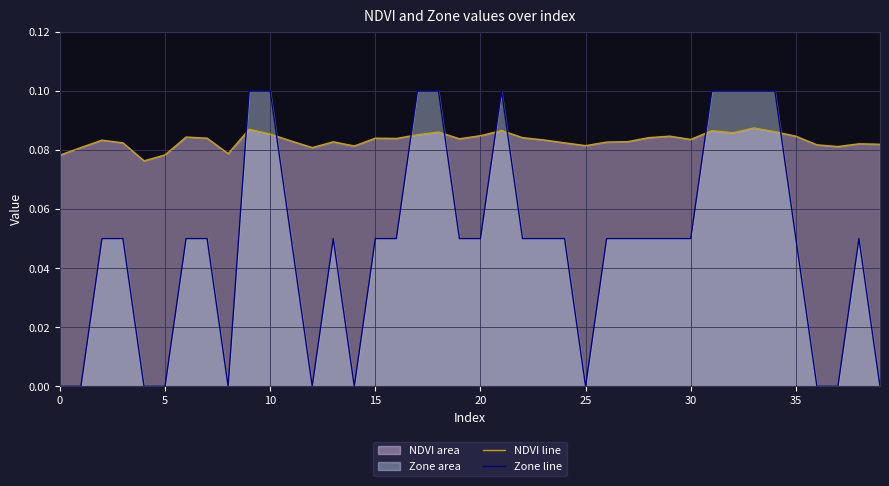

How many interior local peaks does the NDVI line series have?

11